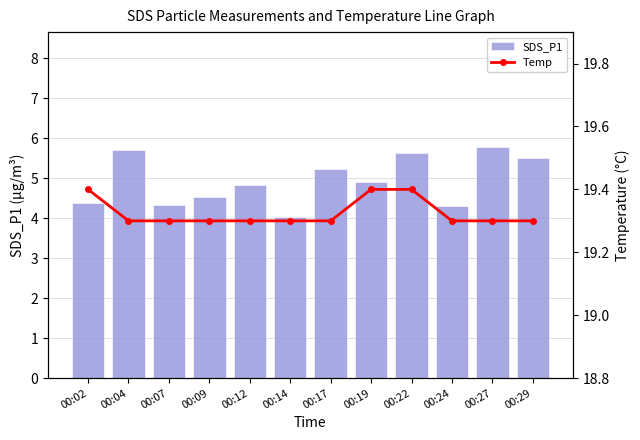

Which series has the largest total across all categories?

Temp